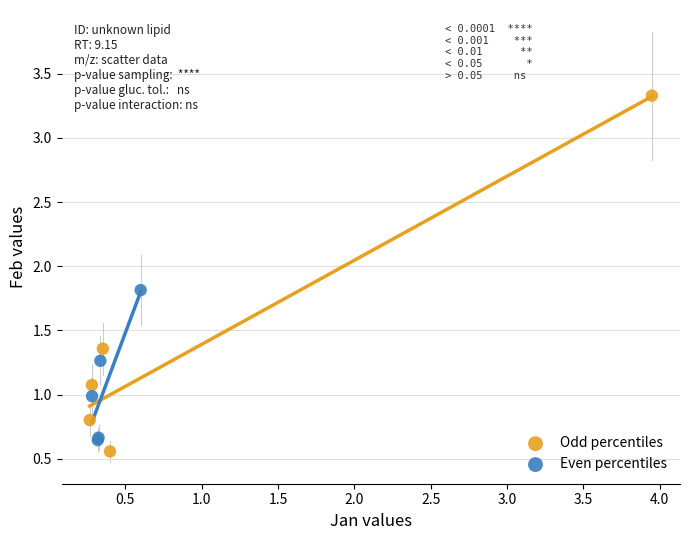

Which series has the widest spread of Y values?

Odd percentiles